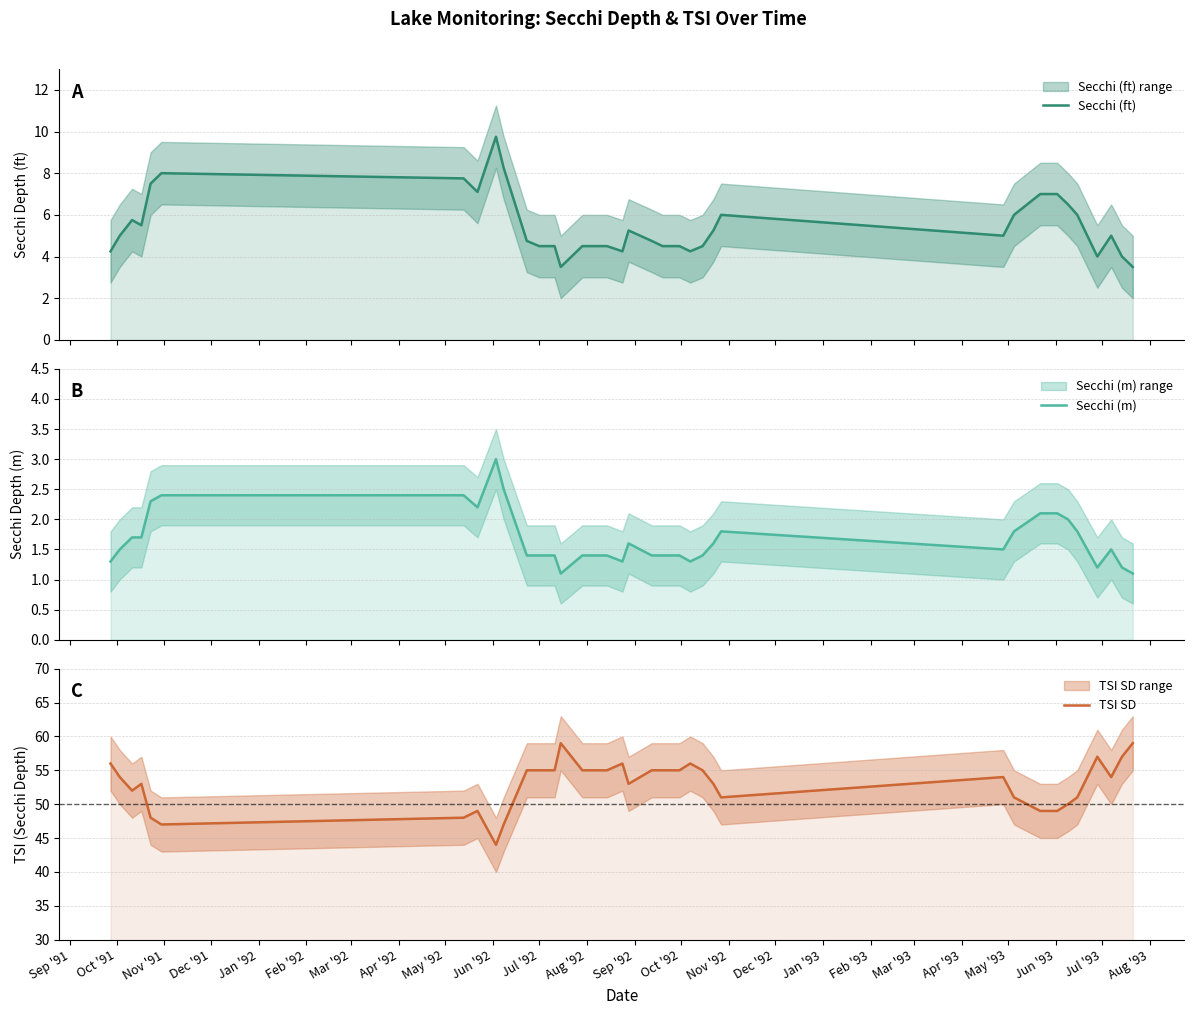

What is the difference between the highest and lowest values at Jun '92?

44.5